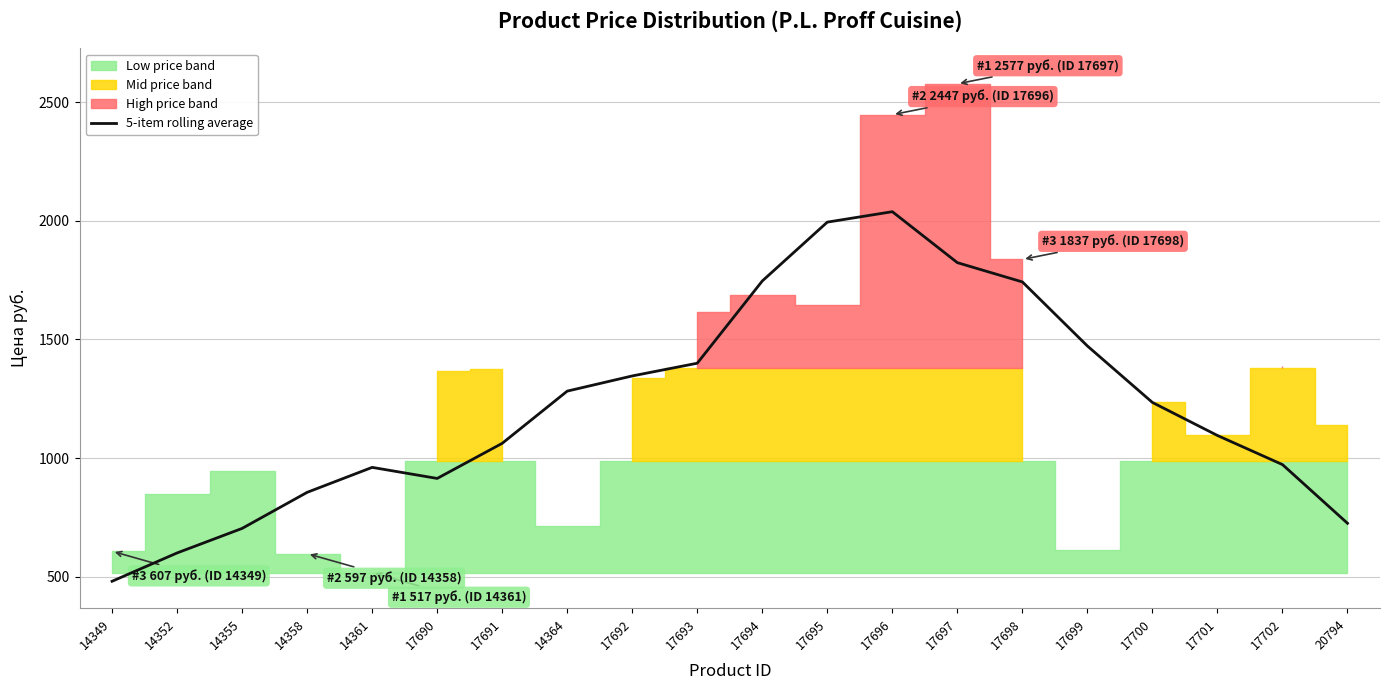

At which label does the data first exceed 1234?

14364